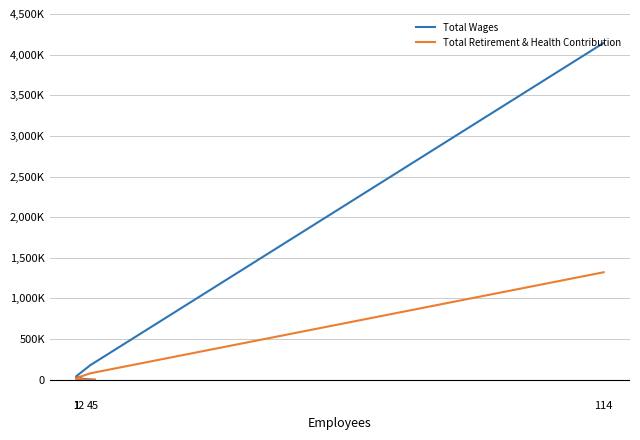

Is the value of Total Wages at 1 greater than the value of Total Retirement & Health Contribution at 114?

No